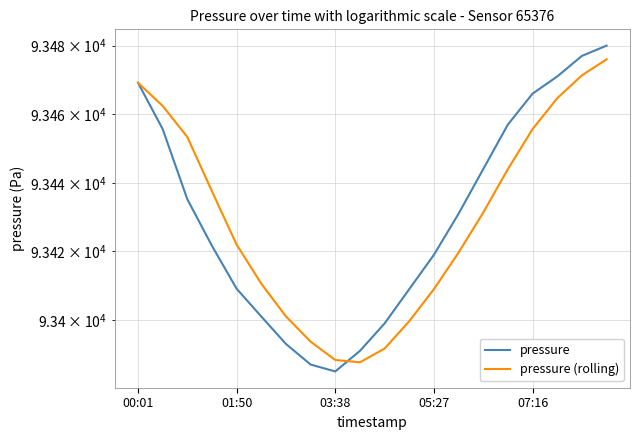

Reading left to right, extract all data points from this chart.

pressure: 93469.2	93455.7	93435.2	93421.6	93409.1	93401.0	93393.0	93387.0	93385.0	93391.0	93399.0	93409.0	93419.0	93431.0	93444.0	93457.0	93466.0	93471.0	93477.0	93480.0
pressure (rolling): 93469.2	93462.4	93453.3	93437.5	93422.0	93410.6	93401.0	93393.7	93388.3	93387.7	93391.7	93399.7	93409.0	93419.7	93431.3	93444.0	93455.7	93464.7	93471.3	93476.0